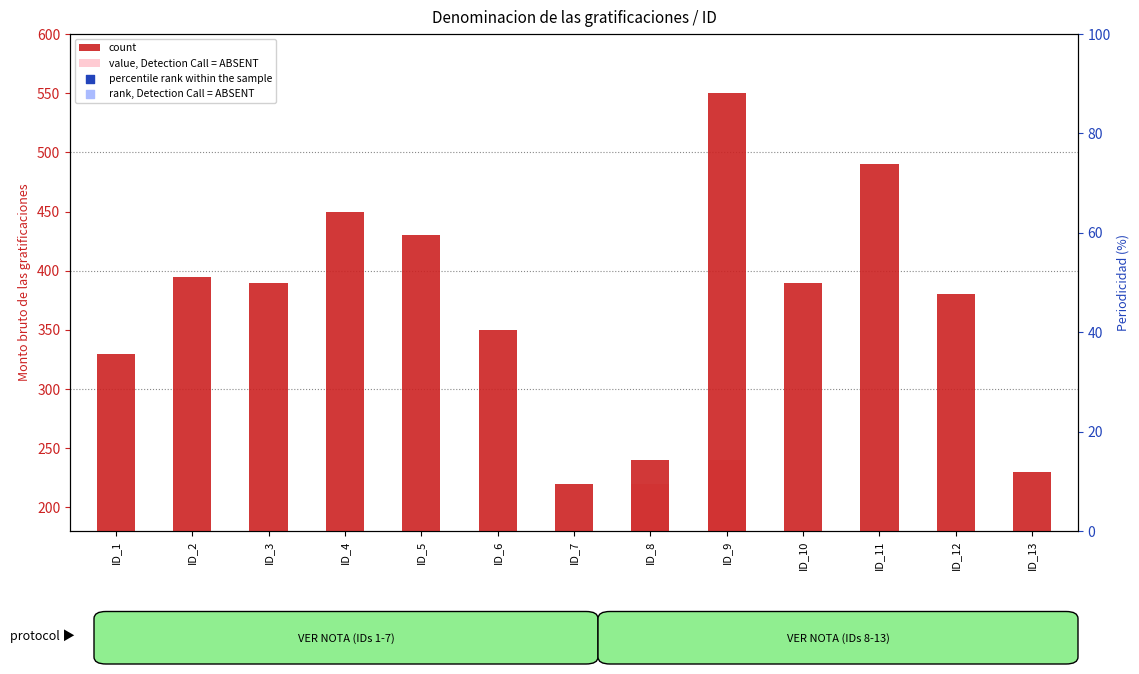

What are all the series names shown in the legend?

count, value, Detection Call = ABSENT, percentile rank within the sample, rank, Detection Call = ABSENT